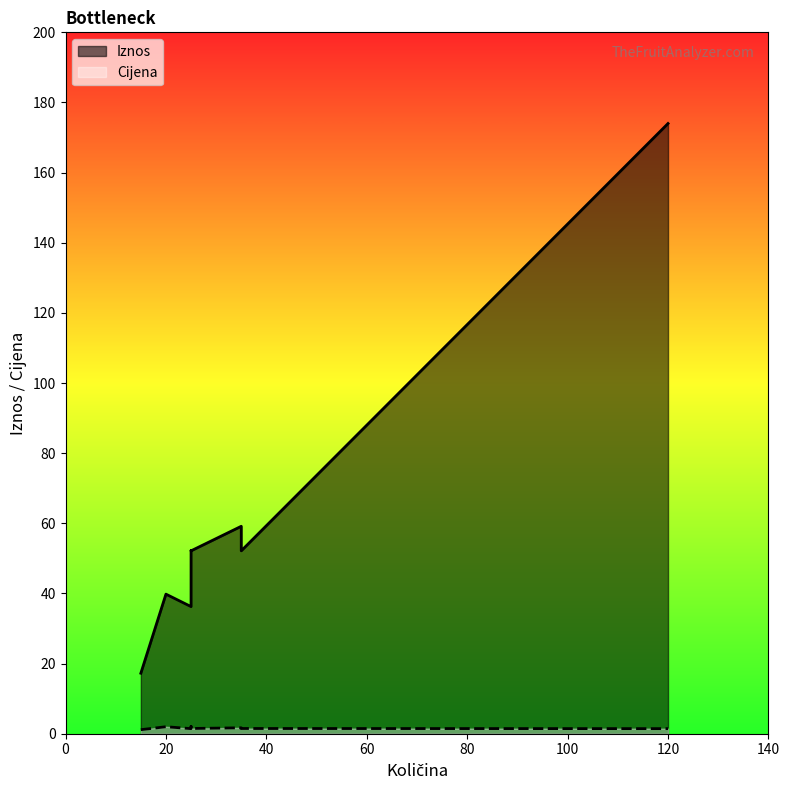

Which series has the largest range (max minus min)?

Iznos